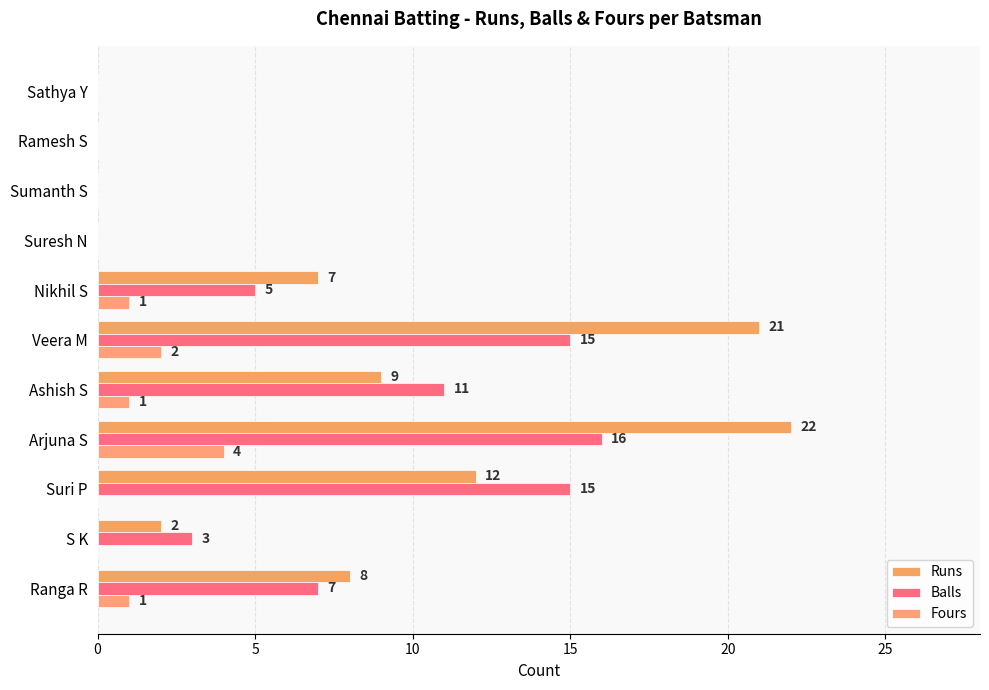

Reading left to right, extract all data points from this chart.

Runs: 8	2	12	22	9	21	7	0	0	0	0
Balls: 7	3	15	16	11	15	5	0	0	0	0
Fours: 1	0	0	4	1	2	1	0	0	0	0